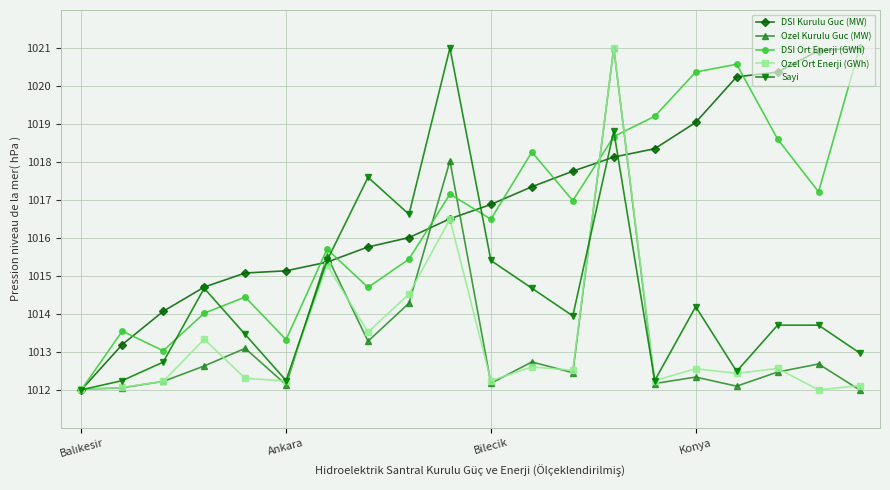

What is the value of the DSI Kurulu Guc (MW) point at the 19th from the left?

1020.9